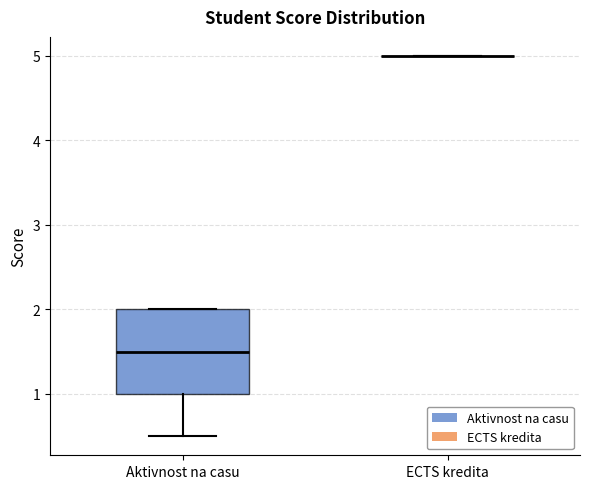

Where is the lower edge of the box for Aktivnost na casu on the y-axis? The values are not printed on the chart, so give them approximately, as read against the axis.

1.0